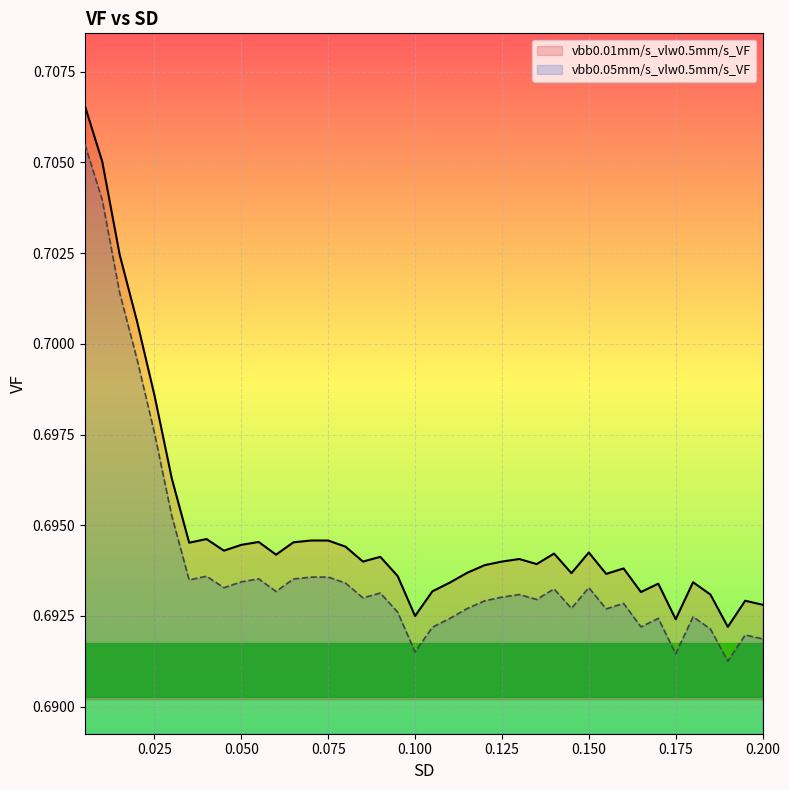

How many interior local valleys does the vbb0.01mm/s_vlw0.5mm/s_VF series have?

11